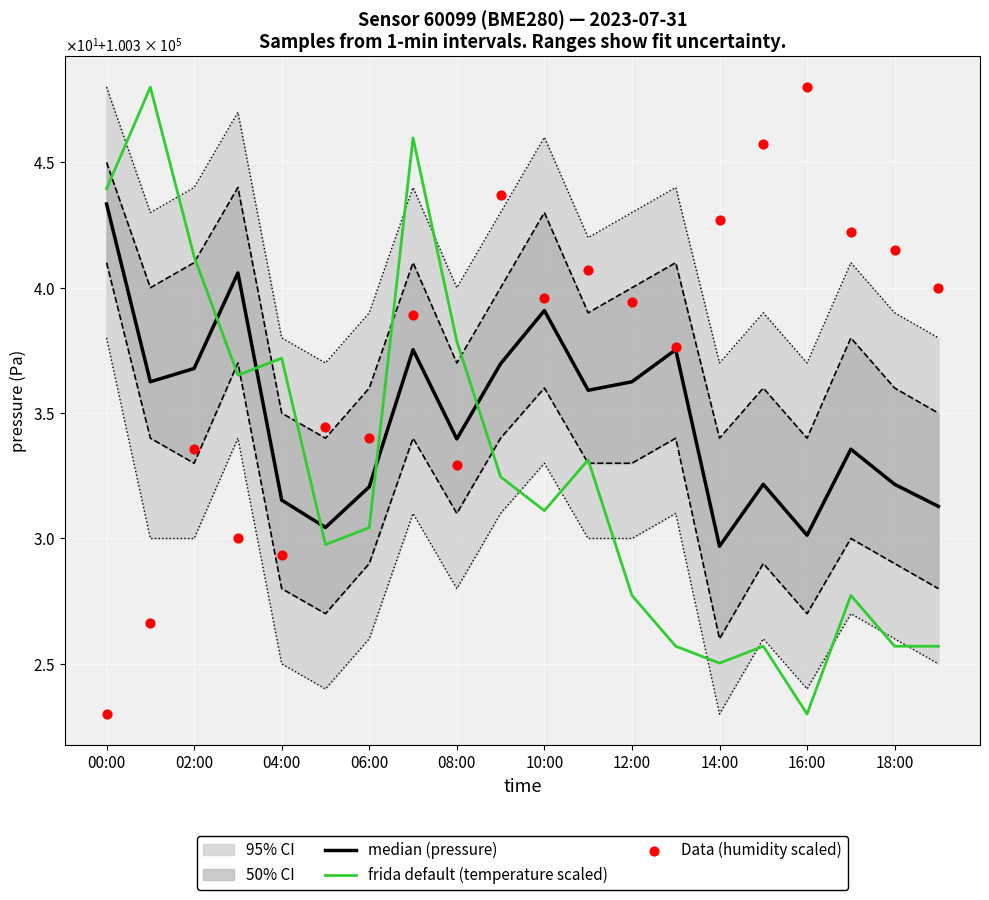

At how many categories does at least one series exceed 100346?

2